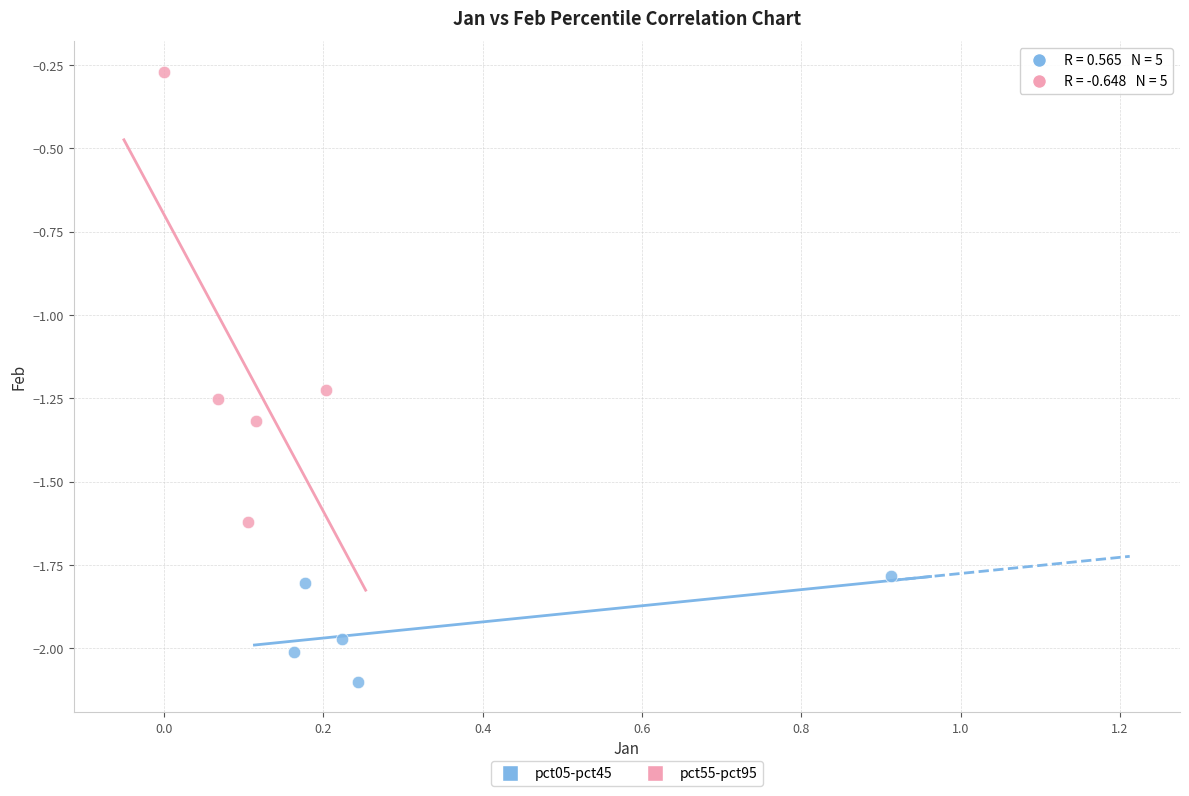

Which series reaches the maximum Y coordinate?

pct55-pct95